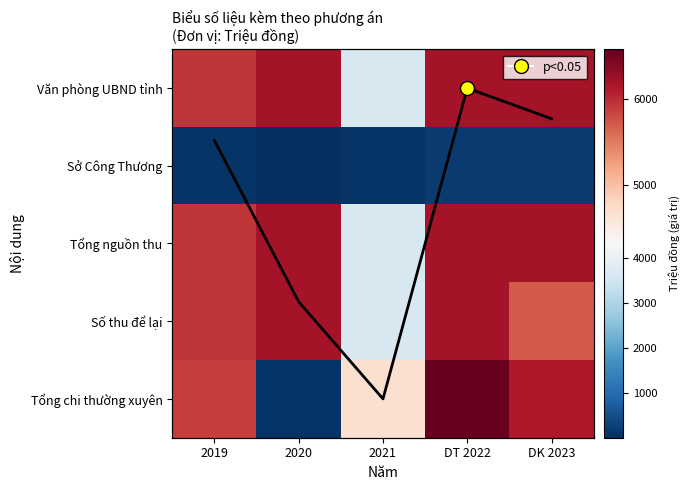

The value of Tổng nguồn thu at DK 2023 is 6200.0. True or false?

True